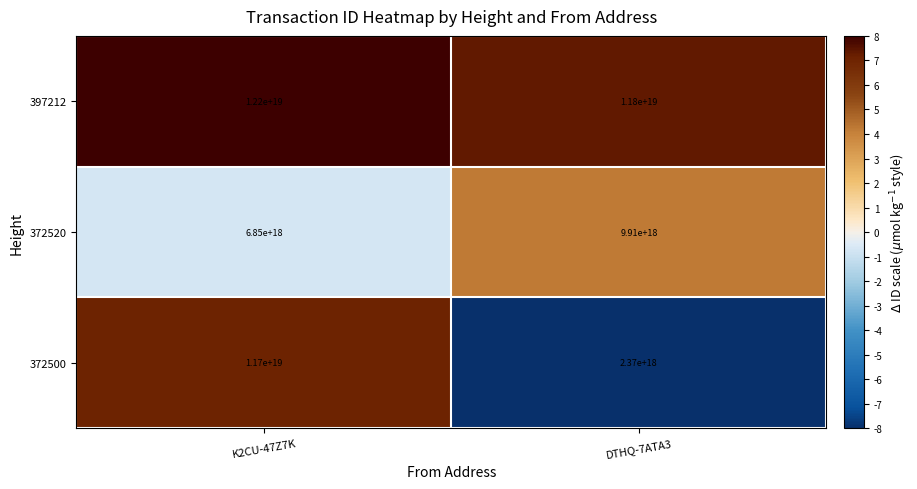

Where is 397212 nearest to the value 12000000000000000000?

K2CU-47Z7K